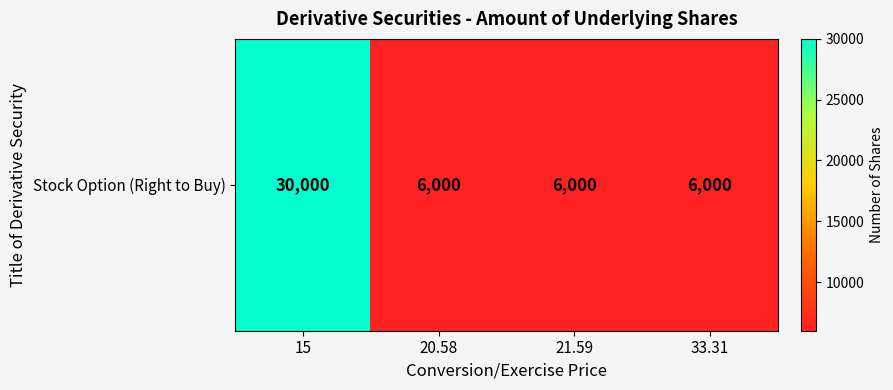

What is the difference between the maximum and minimum values?

24000